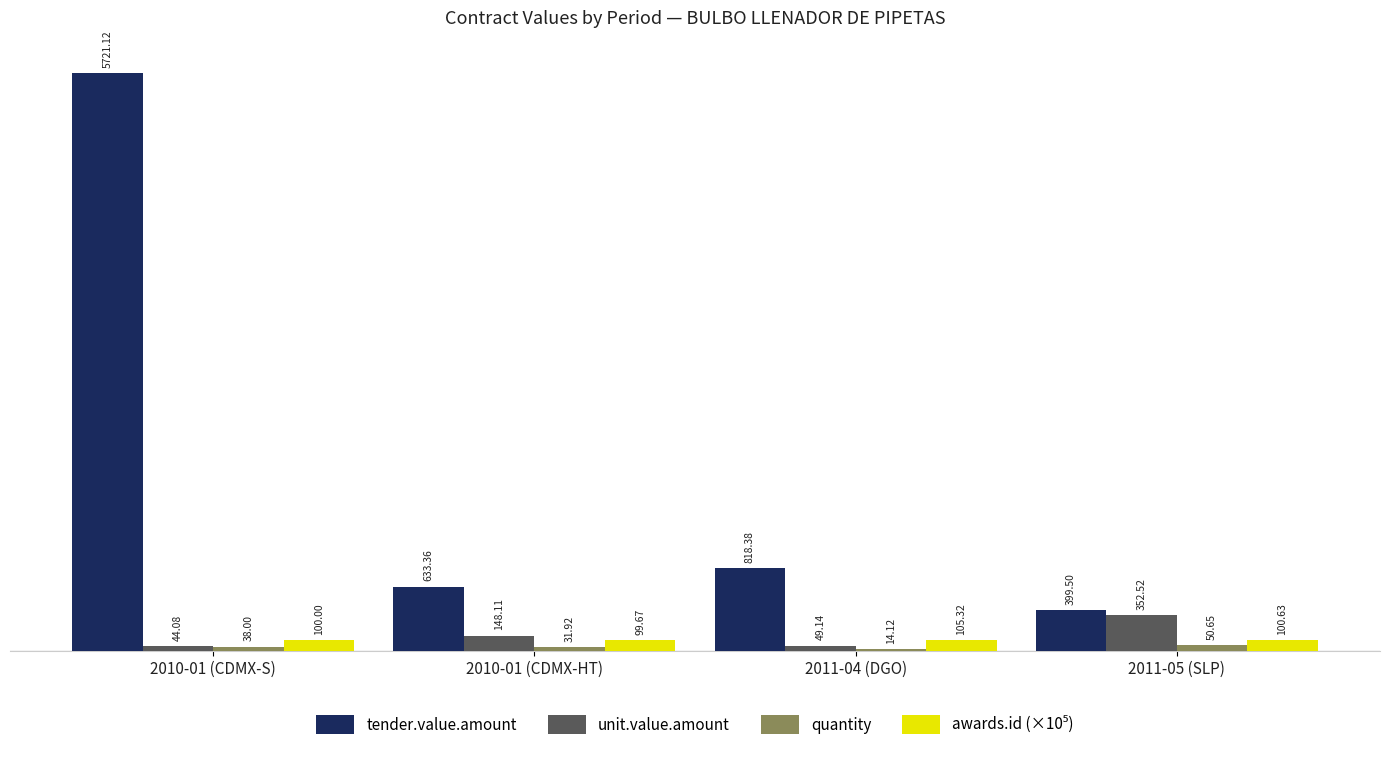

At which category is the sum across all series the highest?

2010-01 (CDMX-S)